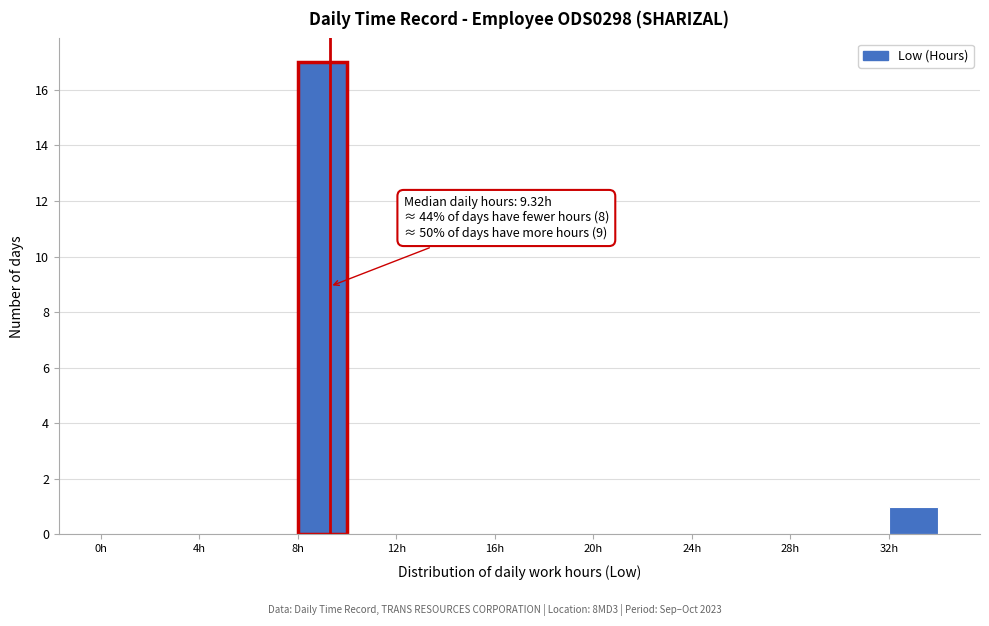

Which range on the x-axis has the tallest bar?

8 to 10